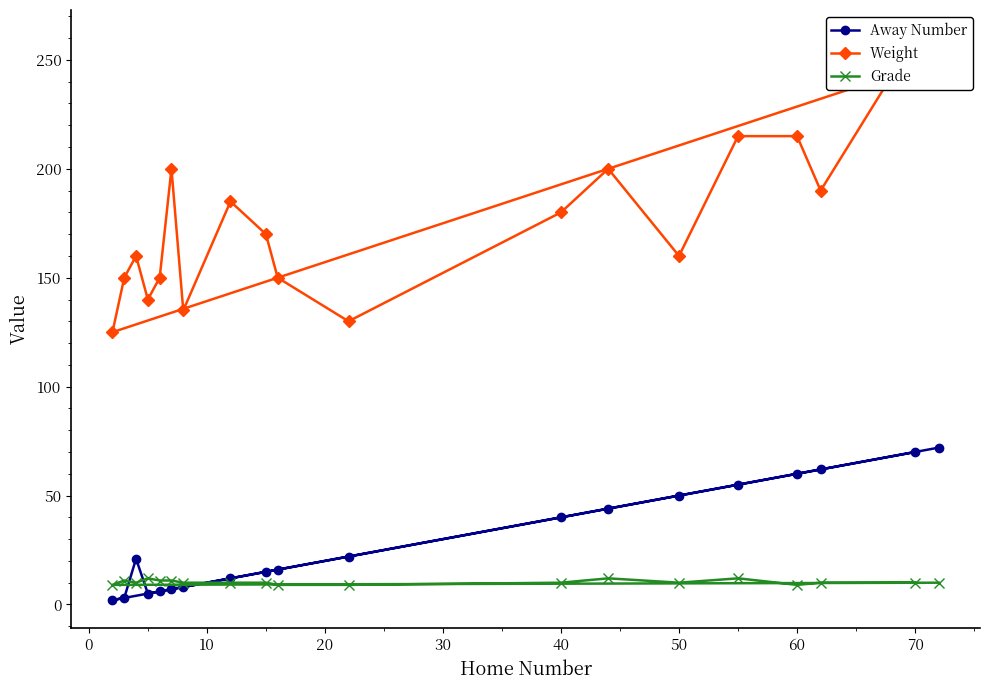

What is the difference between the maximum and minimum values in the Grade series?

3